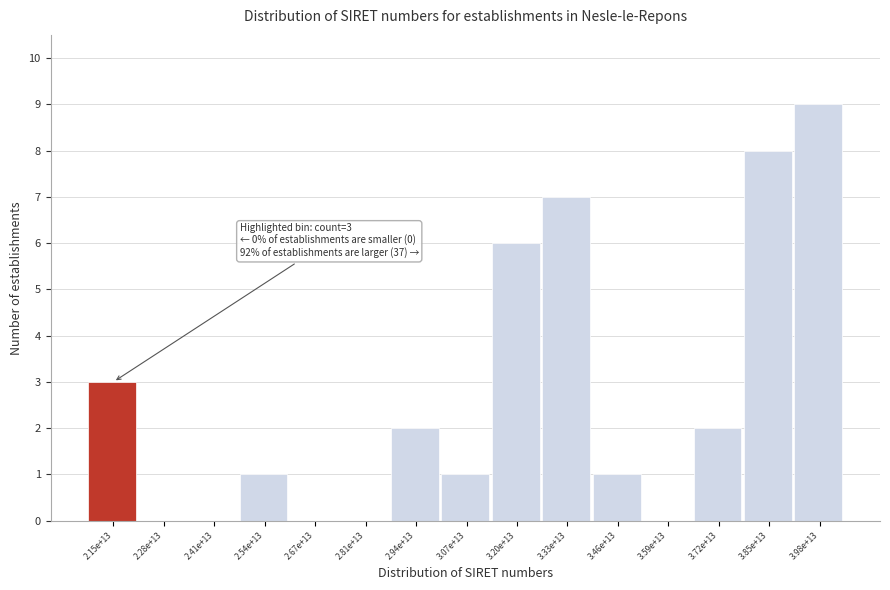

At which label is the value closest to 4?

2.15e+13